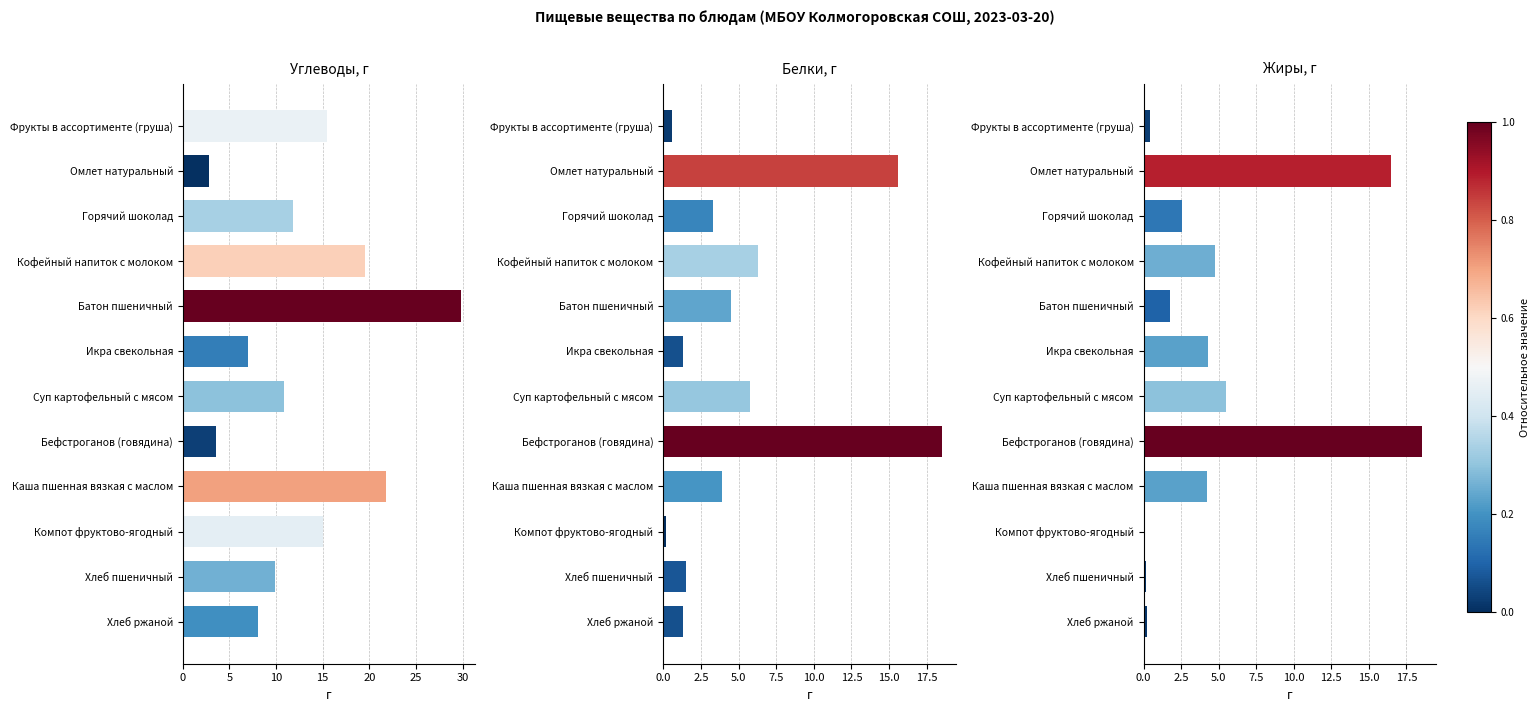

The value of Белки, г at Суп картофельный с мясом is 5.8. True or false?

True